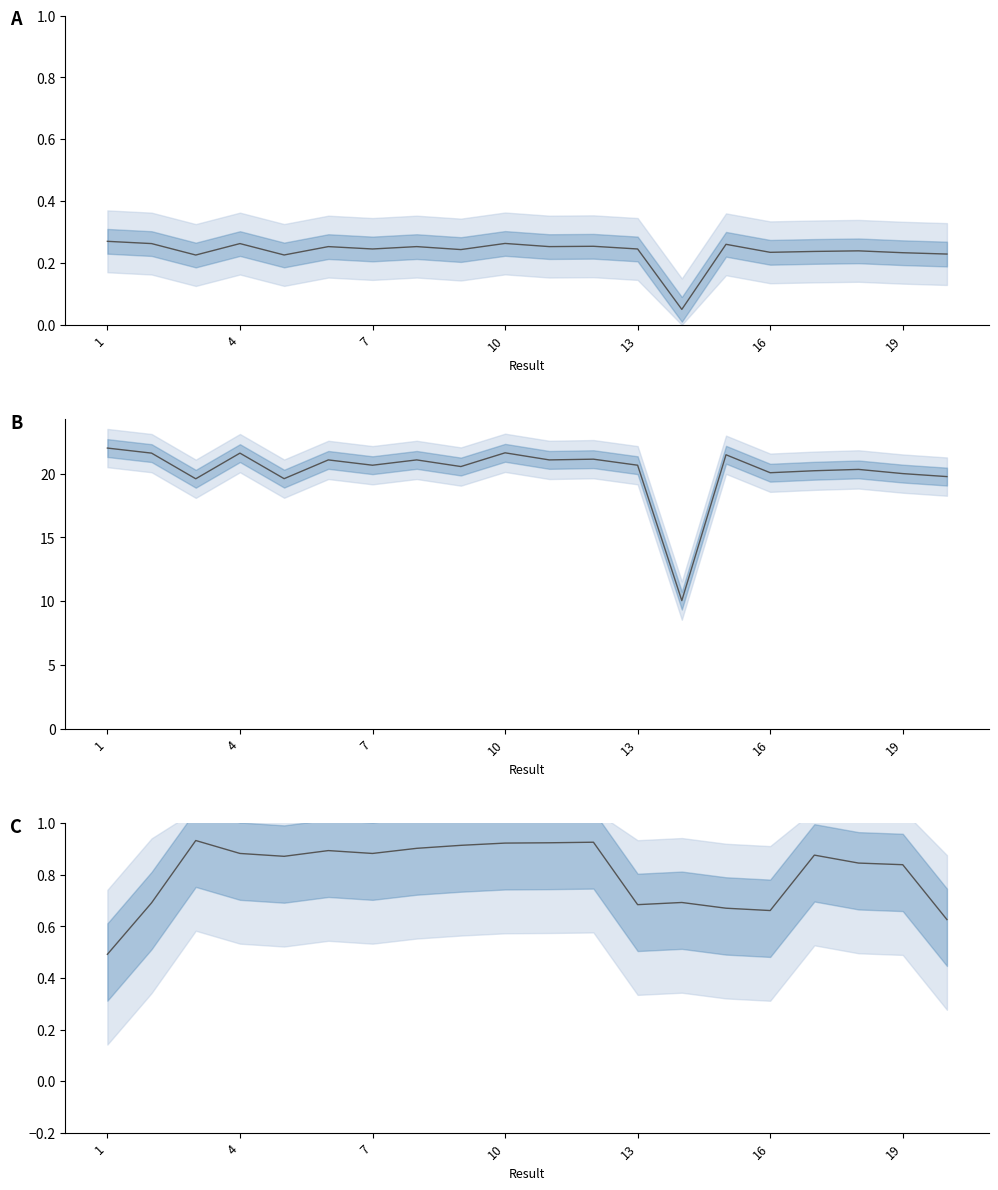

How many series are shown in this chart?

3